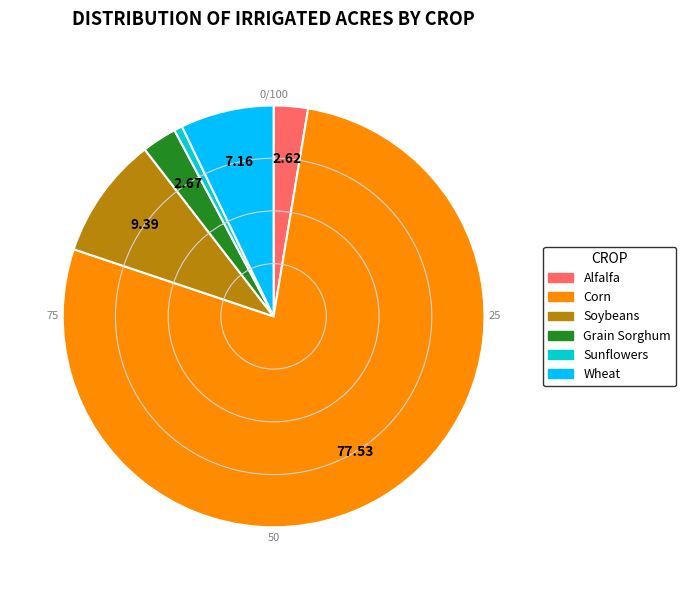

Which slice represents more than half of the pie?

Corn